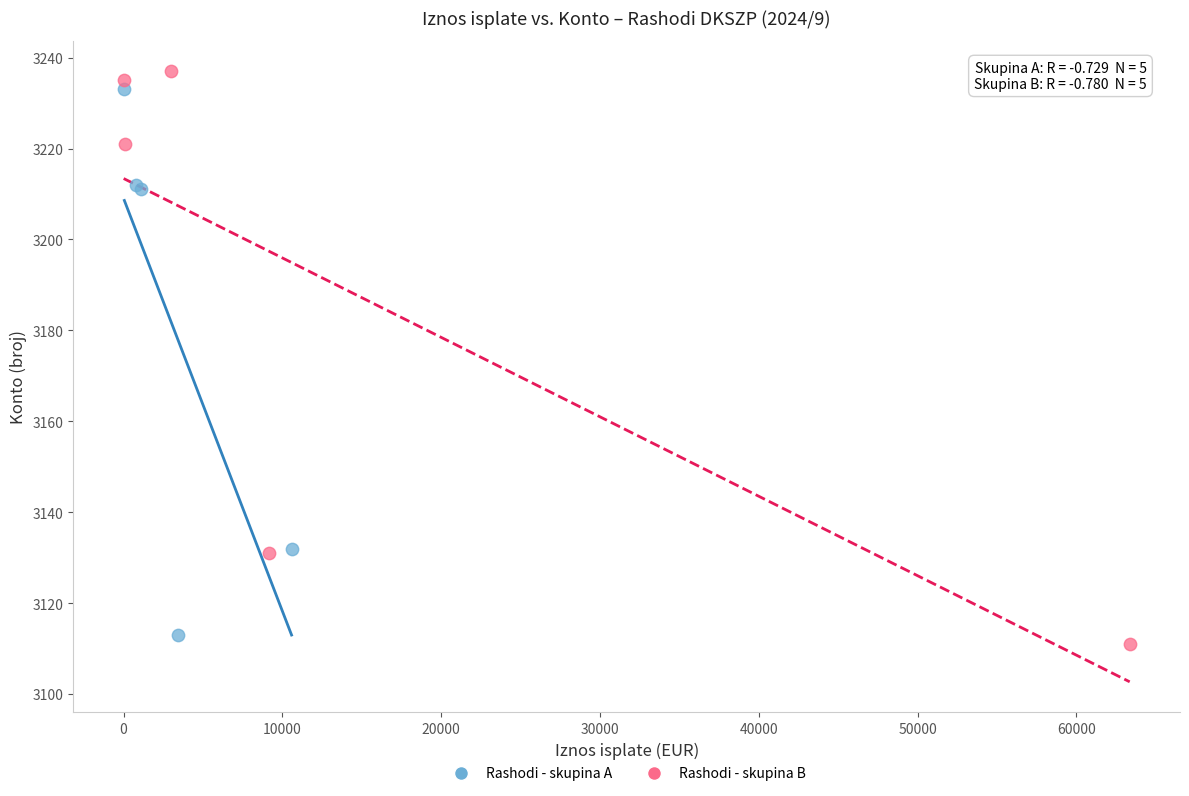

Which series has the widest spread of Y values?

Rashodi - skupina B